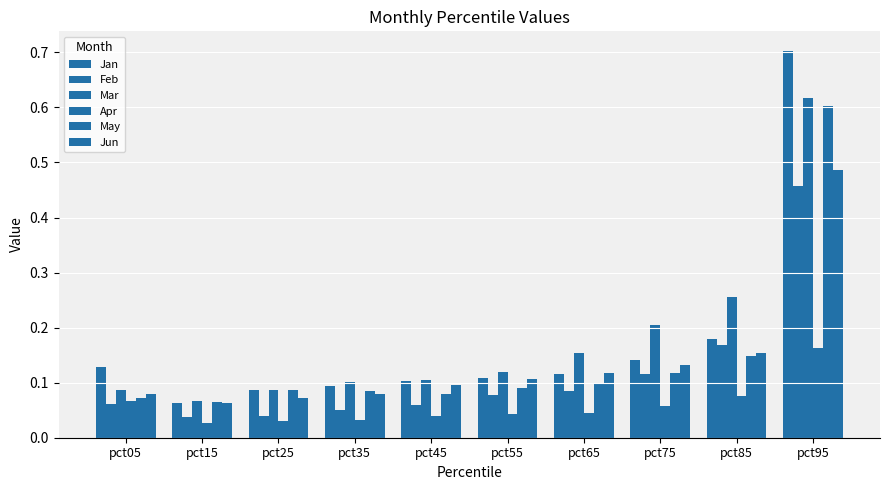

Which has a higher value, pct35 or pct95?

pct95